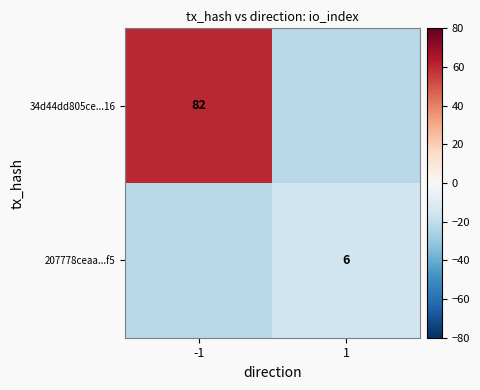

Is it true that 207778ceaa...f5 equals 10 at 1?

False